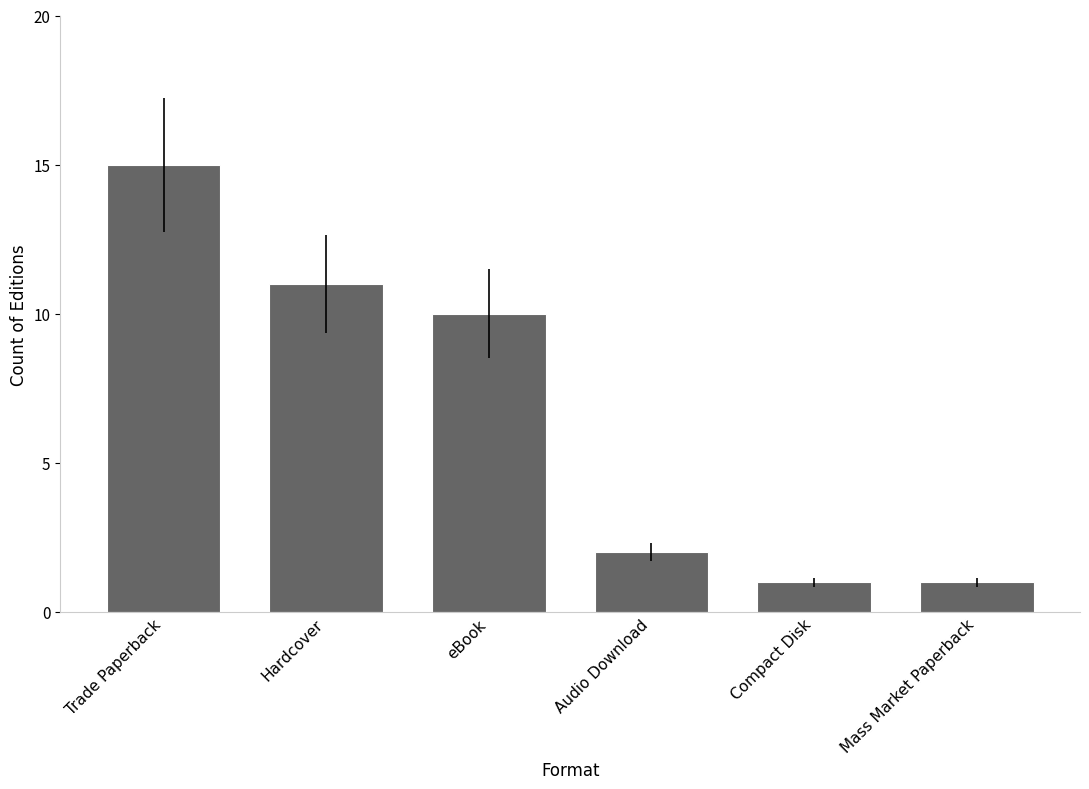

Which label corresponds to the largest value in the chart?

Trade Paperback